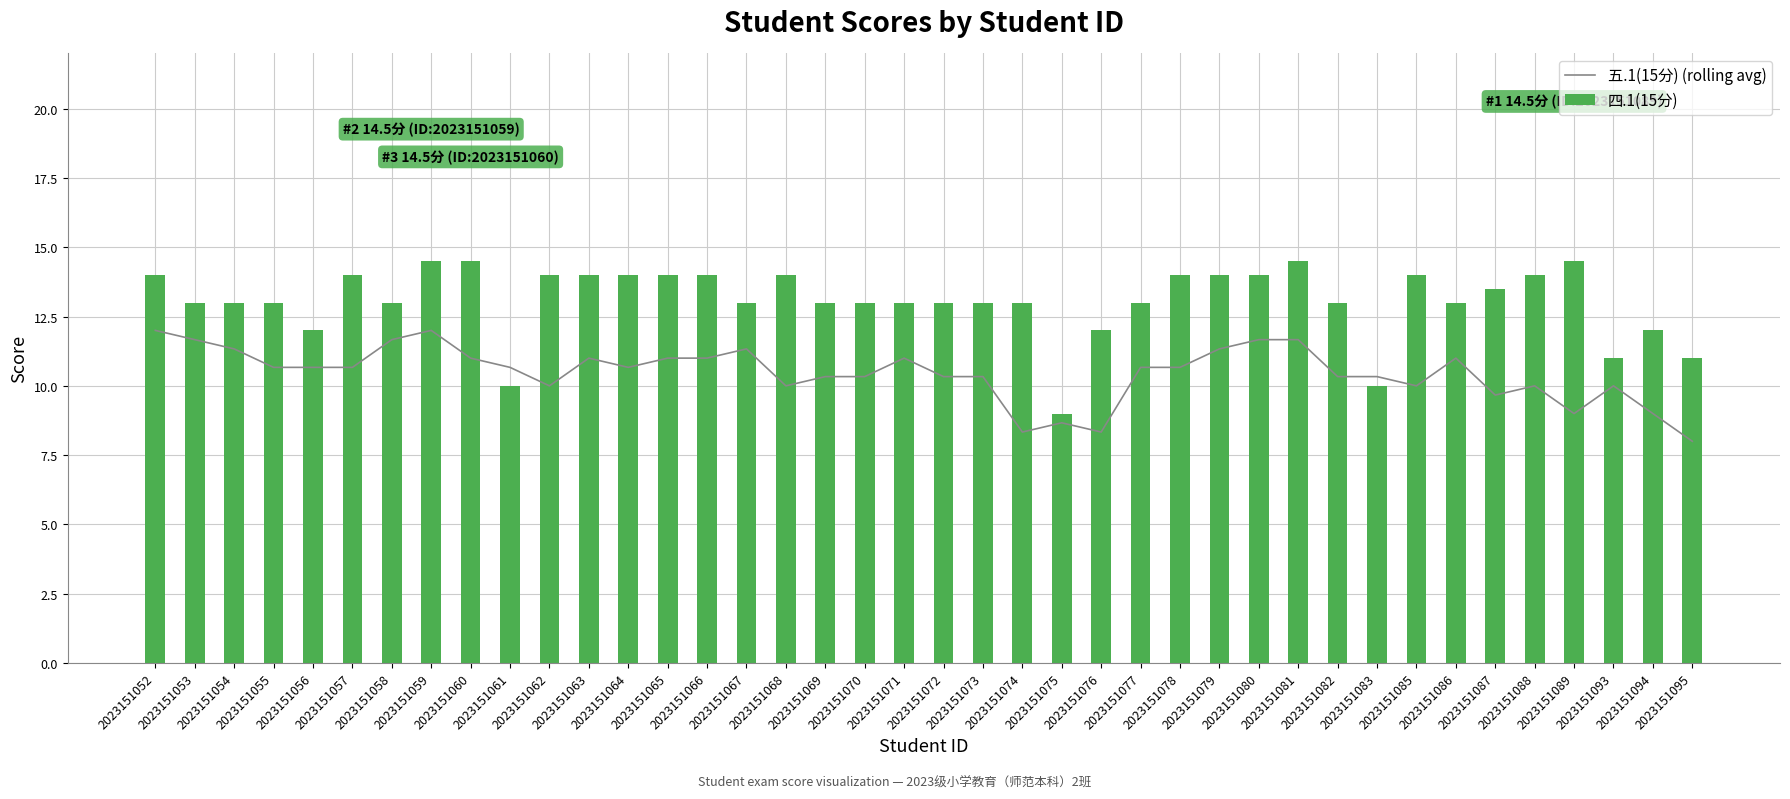

List the series in order of their peak value, lowest first.

五.1(15分) (rolling avg), 四.1(15分)